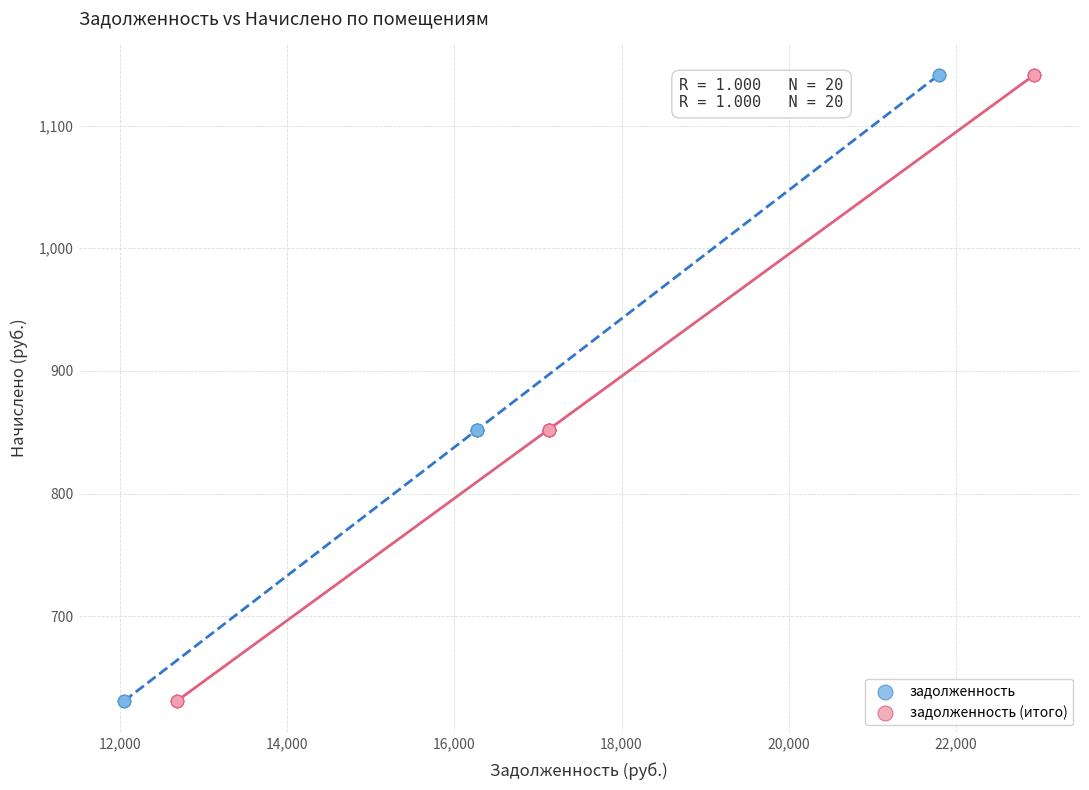

What are all the series names shown in the legend?

задолженность, задолженность (итого)